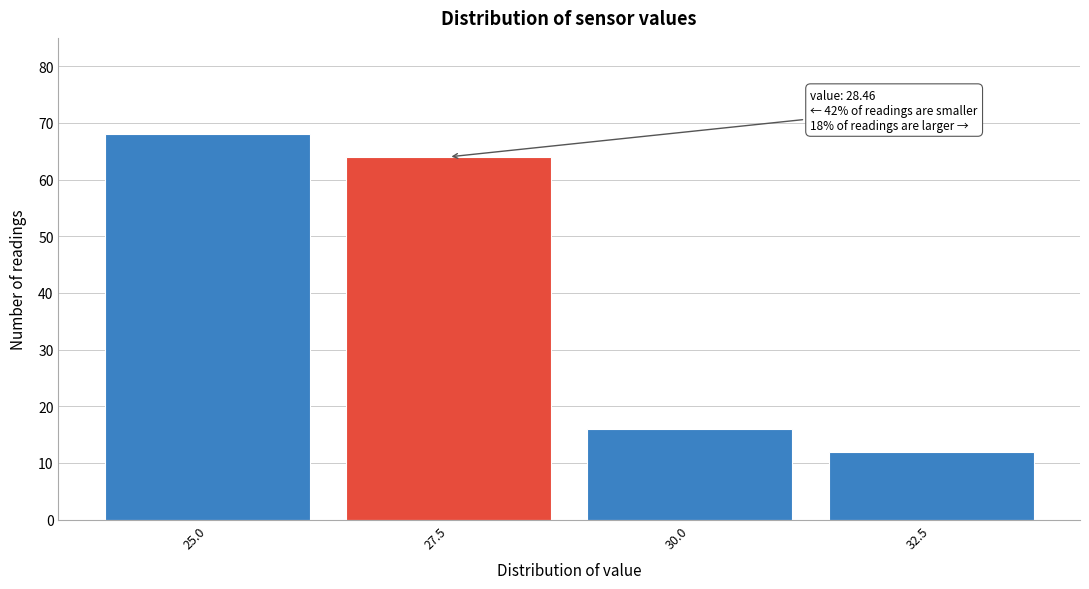

Reading left to right, transcribe all the data shown in this chart.

25.0=68	27.5=64	30.0=16	32.5=12